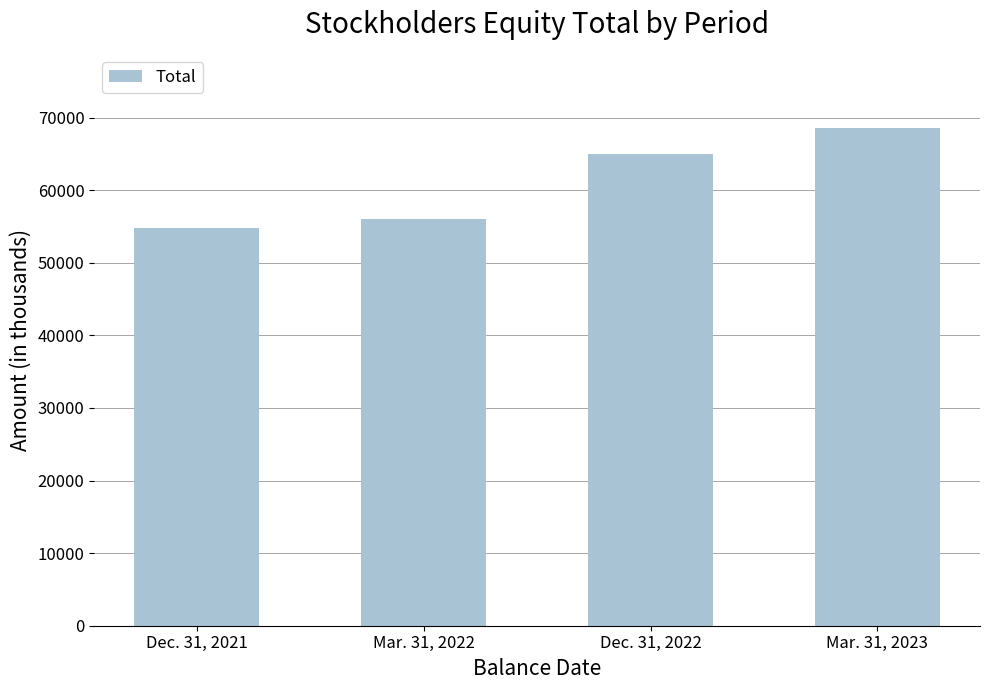

Read the value at Dec. 31, 2021, to the nearest 10.

54820